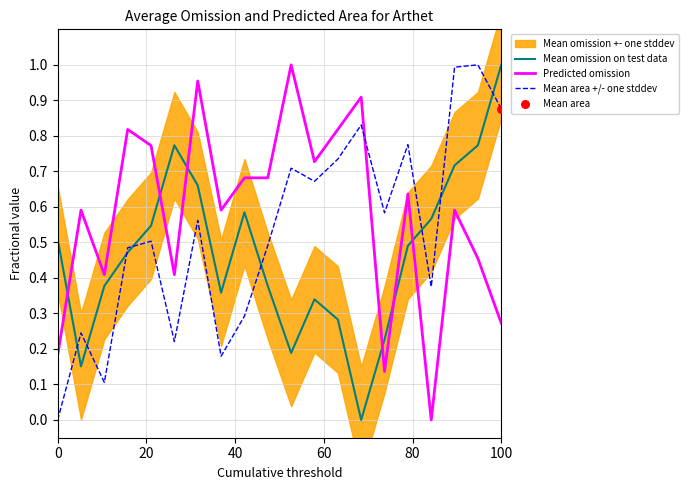

True or false: Mean omission on test data and Predicted omission cross at least once.

True